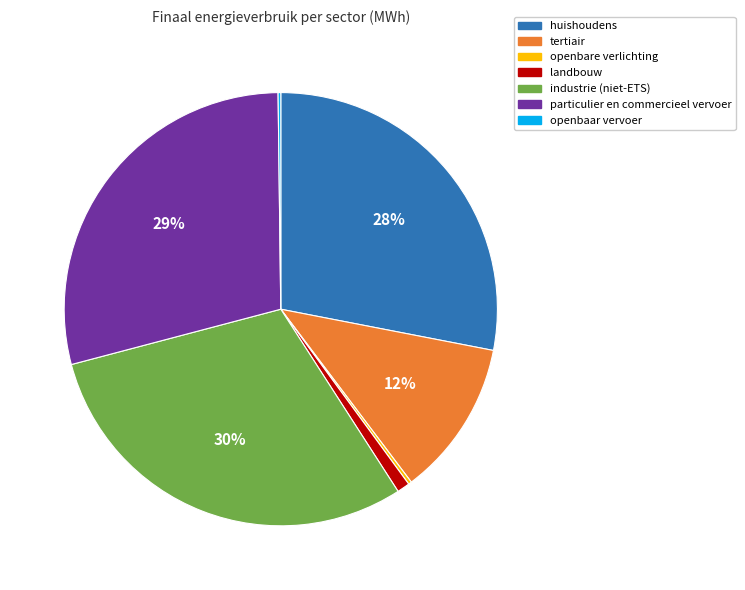

Is it true that industrie (niet-ETS) is 42% of the pie?

False